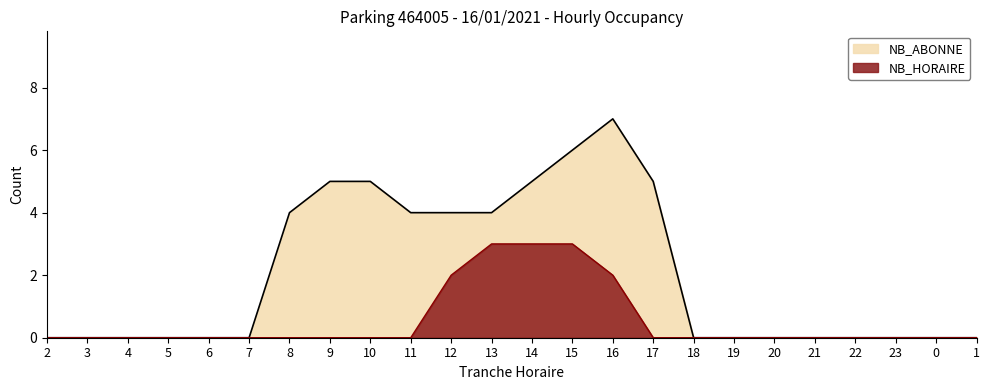

What is the label of the 1st point from the right?

1